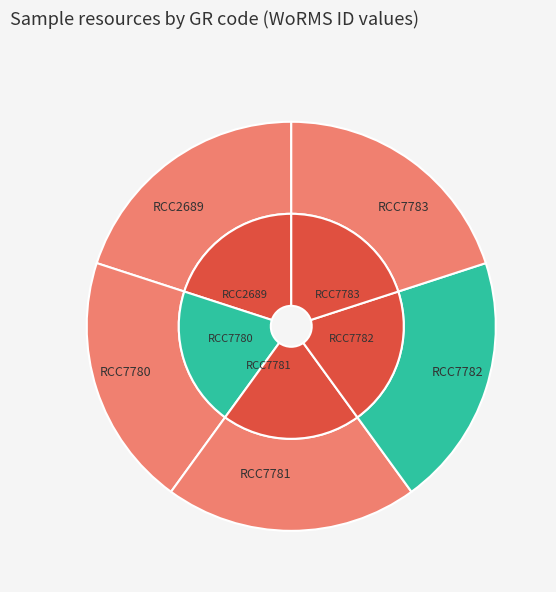

Rank the categories by value from lowest to highest.

RCC2689, RCC7780, RCC7781, RCC7782, RCC7783